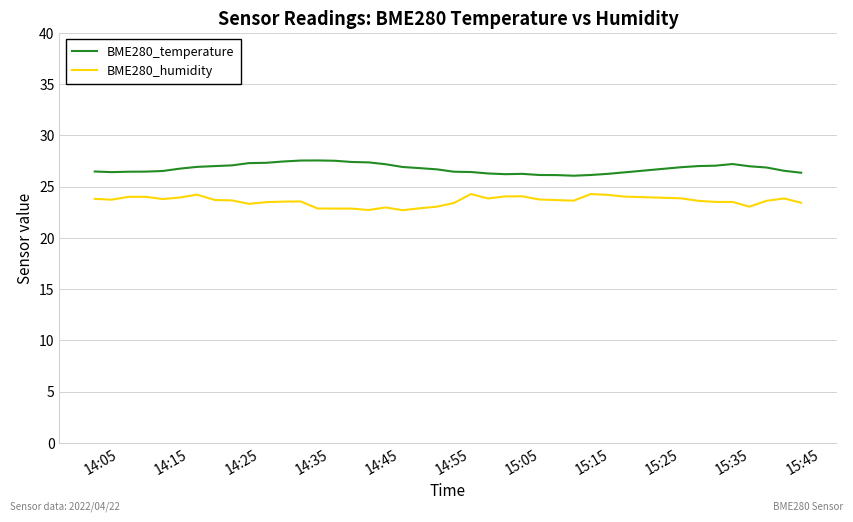

What is the maximum value for BME280_temperature?

27.6